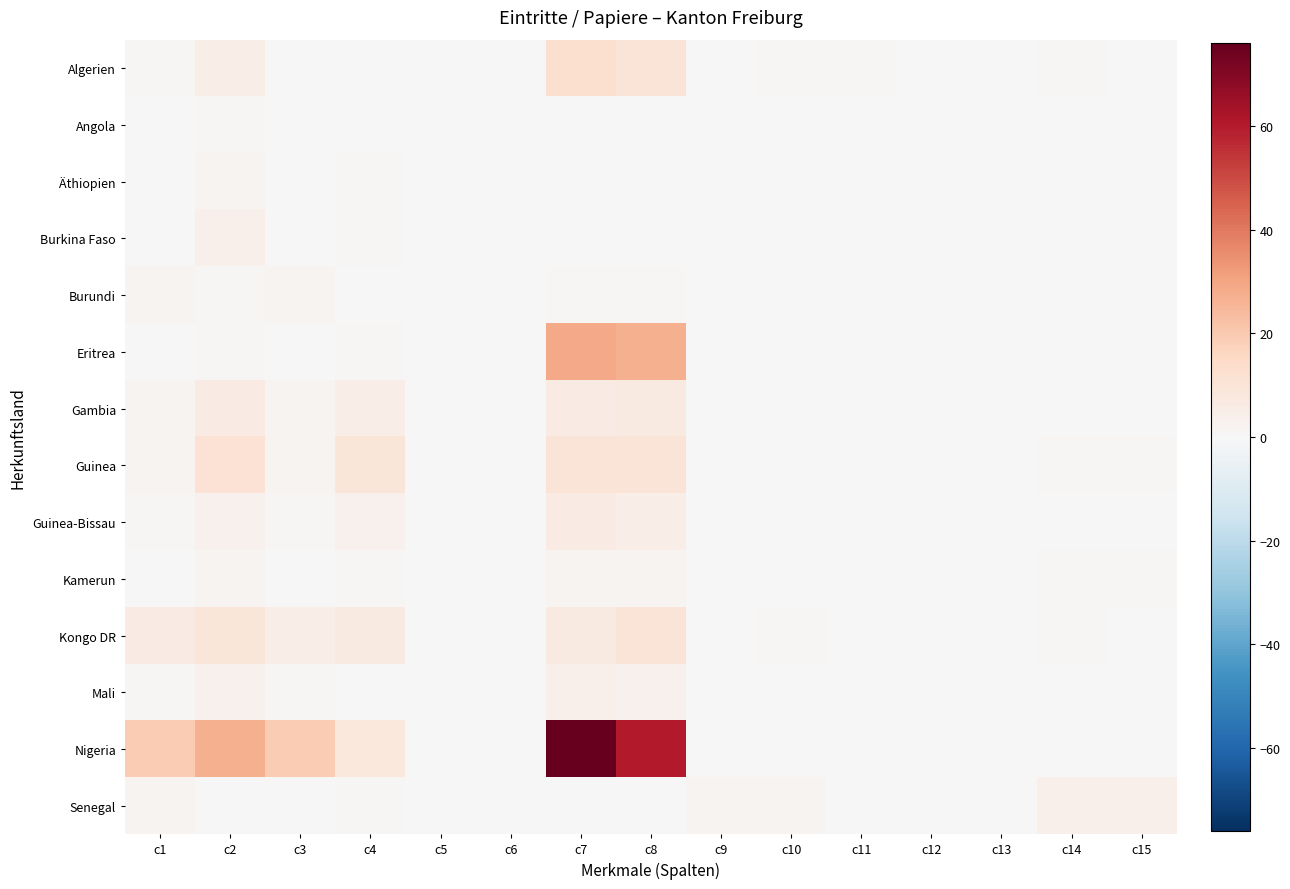

Reading left to right, list all the values displayed in this chart.

Algerien: c1=1	c2=5	c3=0	c4=0	c5=0	c6=0	c7=12	c8=10	c9=0	c10=1	c11=1	c12=0	c13=0	c14=1	c15=0
Angola: c1=0	c2=1	c3=0	c4=0	c5=0	c6=0	c7=0	c8=0	c9=0	c10=0	c11=0	c12=0	c13=0	c14=0	c15=0
Äthiopien: c1=0	c2=2	c3=0	c4=1	c5=0	c6=0	c7=0	c8=0	c9=0	c10=0	c11=0	c12=0	c13=0	c14=0	c15=0
Burkina Faso: c1=0	c2=4	c3=0	c4=1	c5=0	c6=0	c7=0	c8=0	c9=0	c10=0	c11=0	c12=0	c13=0	c14=0	c15=0
Burundi: c1=2	c2=1	c3=2	c4=0	c5=0	c6=0	c7=1	c8=1	c9=0	c10=0	c11=0	c12=0	c13=0	c14=0	c15=0
Eritrea: c1=0	c2=1	c3=0	c4=1	c5=0	c6=0	c7=29	c8=27	c9=0	c10=0	c11=0	c12=0	c13=0	c14=0	c15=0
Gambia: c1=2	c2=6	c3=2	c4=5	c5=0	c6=0	c7=6	c8=7	c9=0	c10=0	c11=0	c12=0	c13=0	c14=0	c15=0
Guinea: c1=2	c2=11	c3=2	c4=9	c5=0	c6=0	c7=10	c8=10	c9=0	c10=0	c11=0	c12=0	c13=0	c14=1	c15=1
Guinea-Bissau: c1=1	c2=3	c3=1	c4=3	c5=0	c6=0	c7=6	c8=5	c9=0	c10=0	c11=0	c12=0	c13=0	c14=0	c15=0
Kamerun: c1=0	c2=2	c3=0	c4=1	c5=0	c6=0	c7=2	c8=2	c9=0	c10=0	c11=0	c12=0	c13=0	c14=1	c15=1
Kongo DR: c1=6	c2=9	c3=5	c4=7	c5=0	c6=0	c7=7	c8=10	c9=0	c10=1	c11=0	c12=0	c13=0	c14=1	c15=0
Mali: c1=1	c2=3	c3=1	c4=0	c5=0	c6=0	c7=4	c8=3	c9=0	c10=0	c11=0	c12=0	c13=0	c14=0	c15=0
Nigeria: c1=19	c2=27	c3=19	c4=8	c5=0	c6=0	c7=76	c8=60	c9=0	c10=0	c11=0	c12=0	c13=0	c14=0	c15=0
Senegal: c1=2	c2=0	c3=0	c4=1	c5=0	c6=0	c7=0	c8=0	c9=2	c10=2	c11=0	c12=0	c13=0	c14=4	c15=4